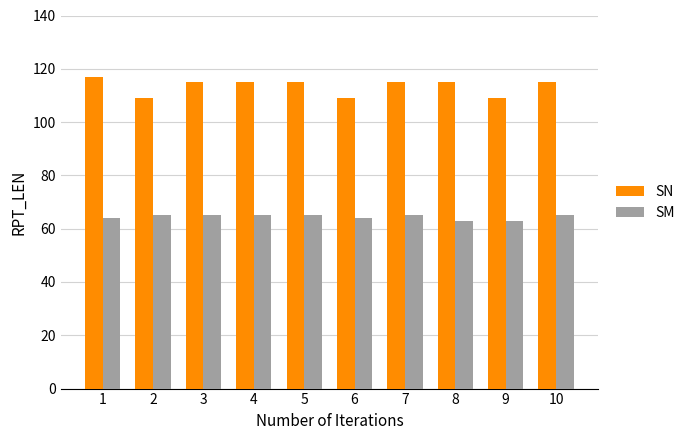

Count the number of categories in the chart.

10